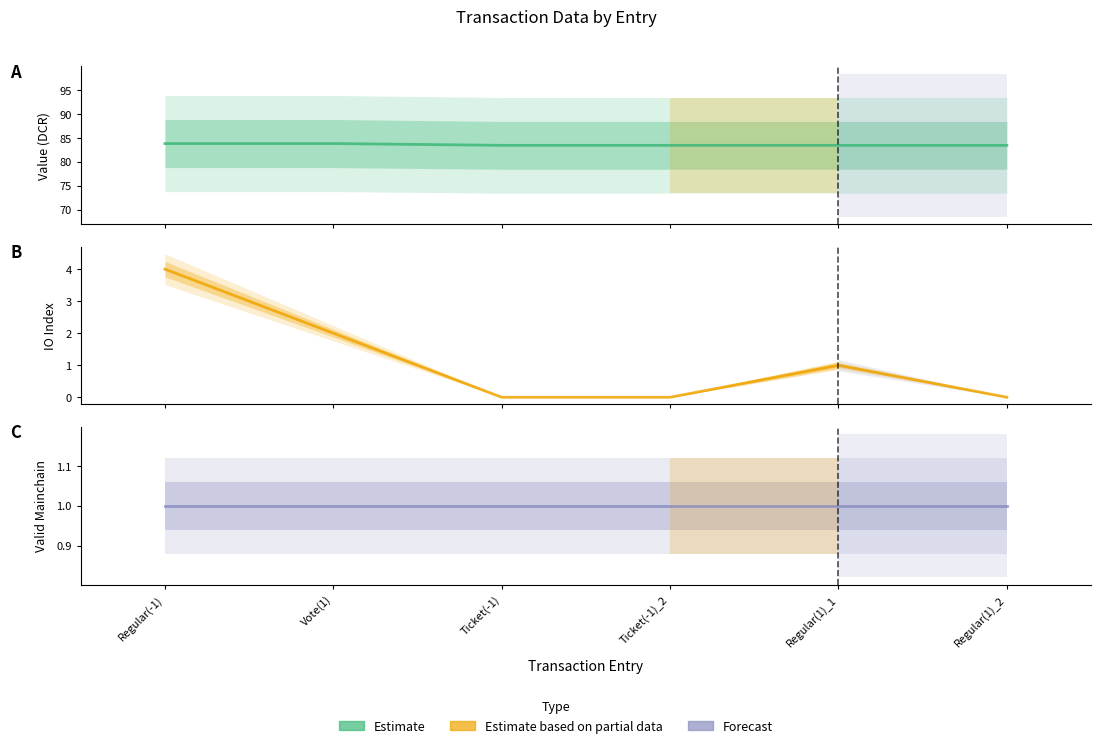

At which label does Value reach its peak?

Regular(-1)